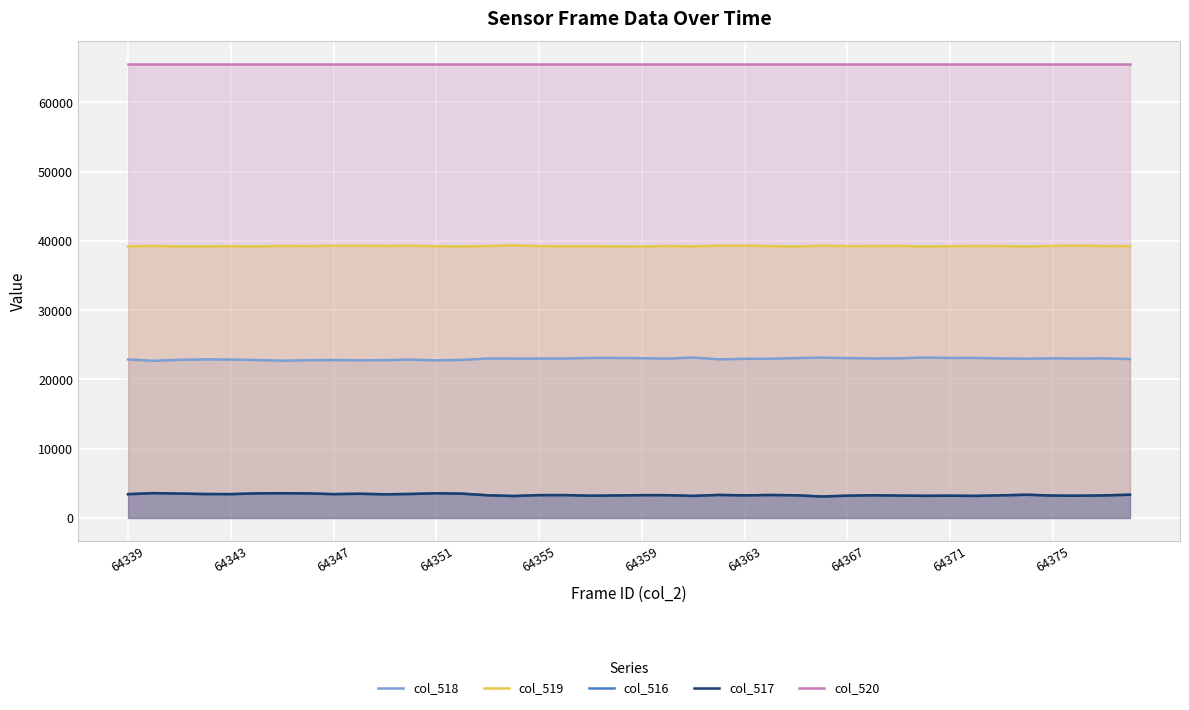

What is the minimum value for col_519?

39175